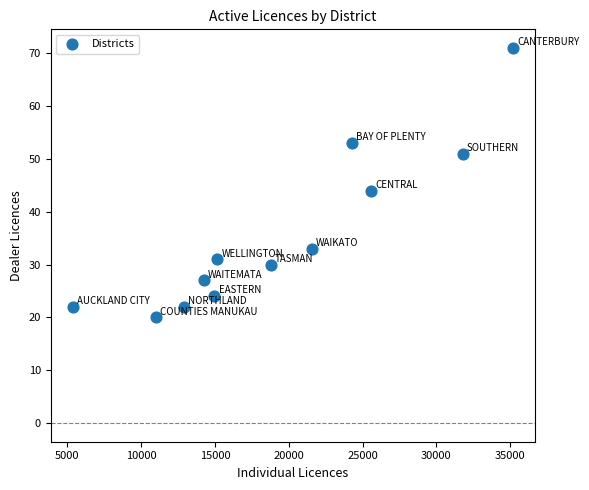

What Y value in the scatter plot is closest to 45?

44